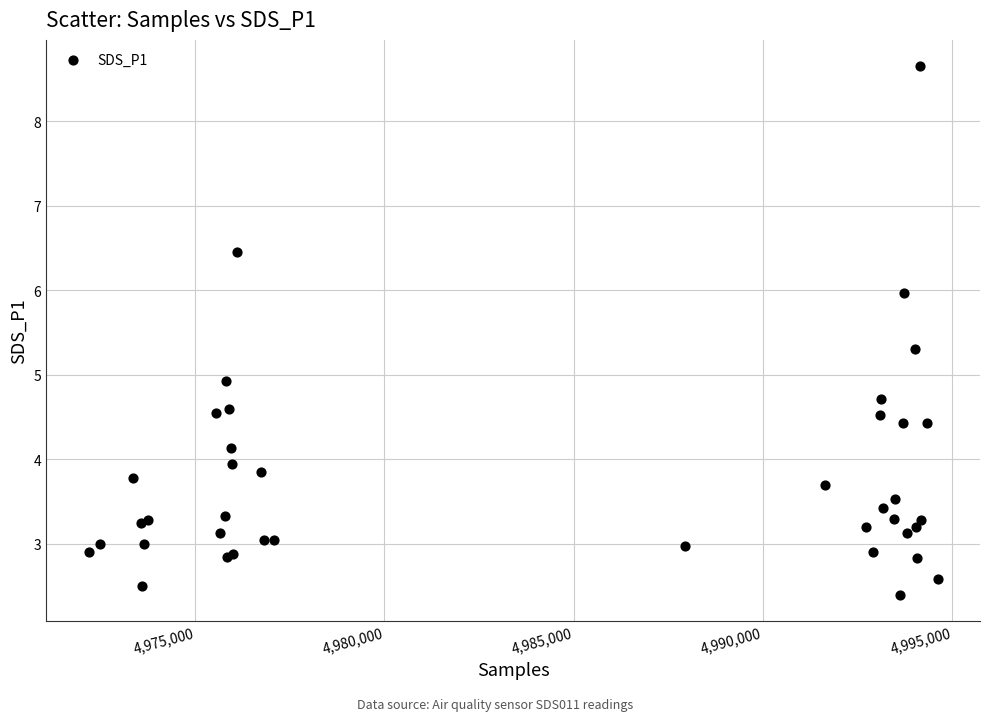

What Y value in the scatter plot is closest to 5?

4.9